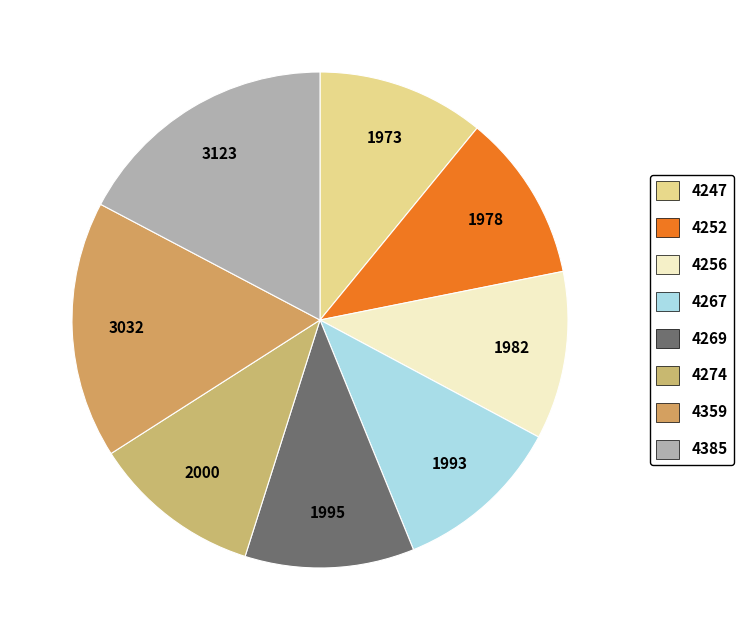

To the nearest percent, what is the average slice percentage?

12%